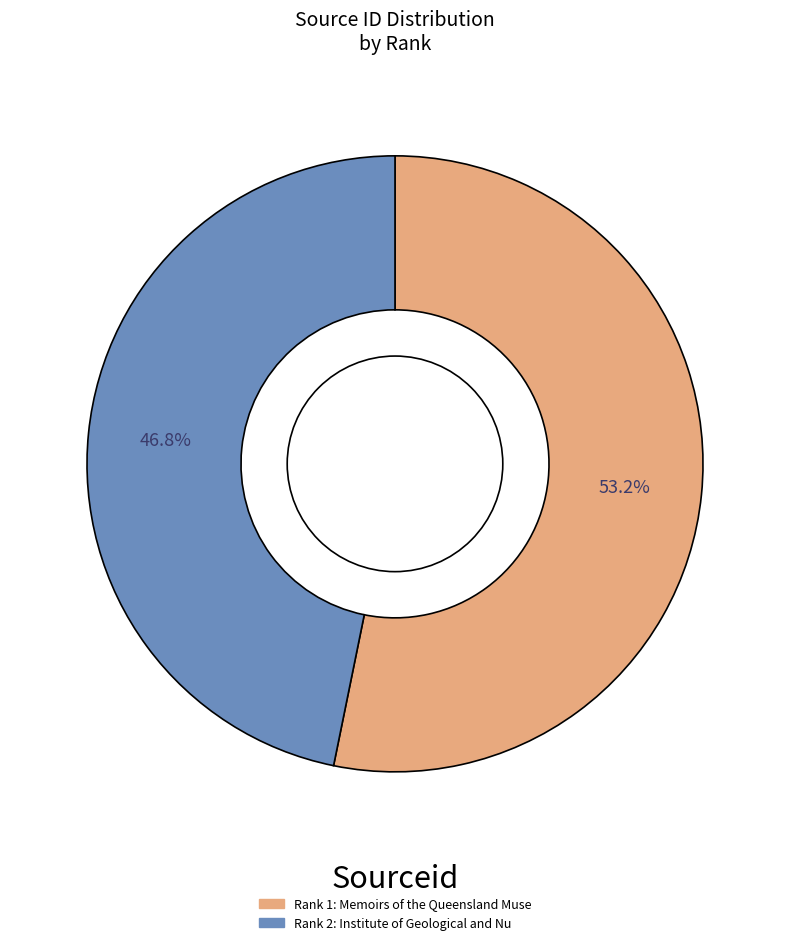

Does any single category account for the majority?

Yes